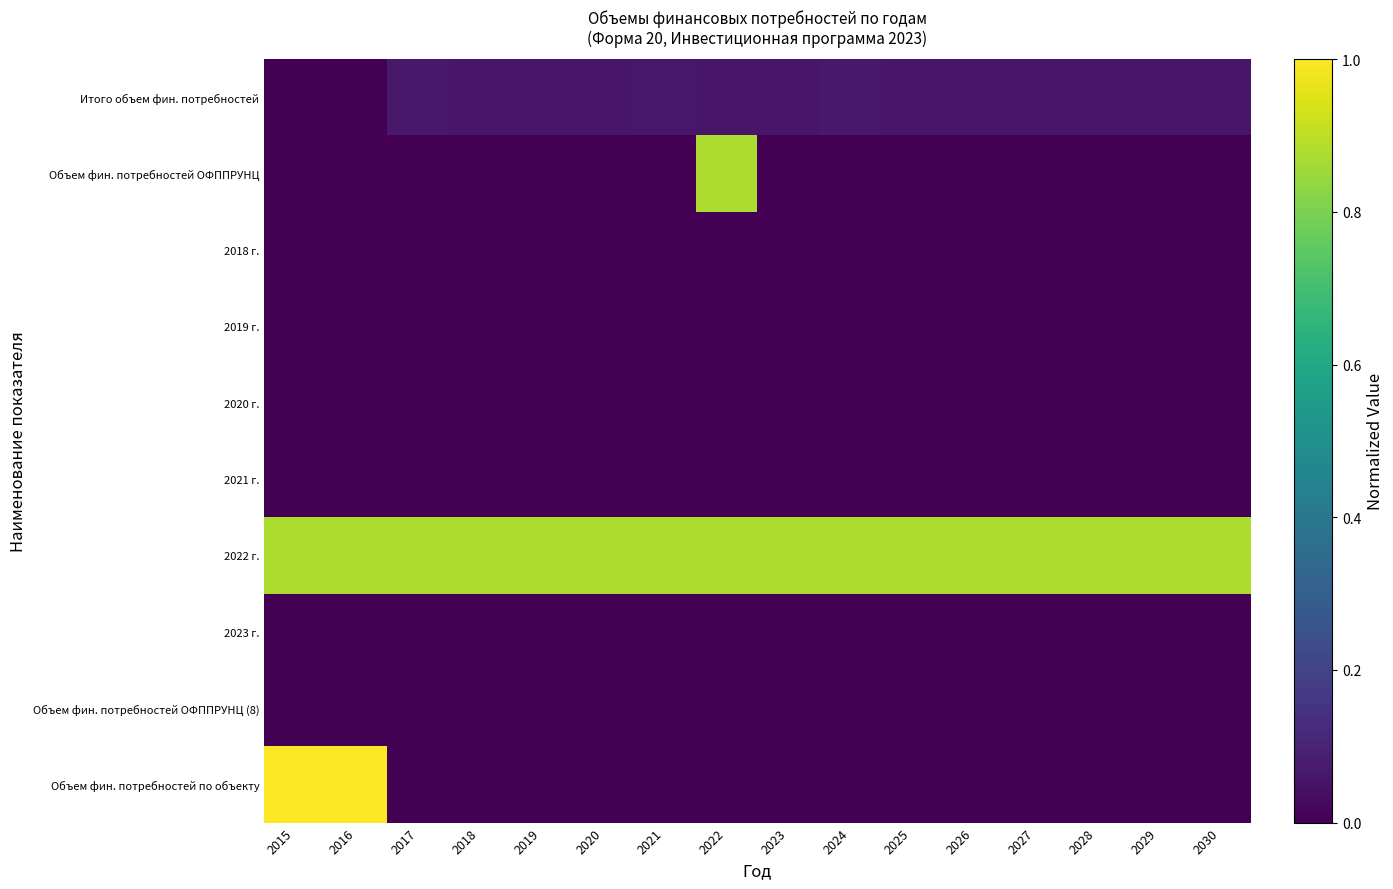

Reading right to left, extract all data points from this chart.

Итого объем фин. потребностей: 2030=0.1	2029=0.1	2028=0.1	2027=0.1	2026=0.1	2025=0.1	2024=0.1	2023=0.1	2022=0.1	2021=0.1	2020=0.1	2019=0.1	2018=0.1	2017=0.1	2016=0.0	2015=0.0
Объем фин. потребностей ОФППРУНЦ: 2030=0.0	2029=0.0	2028=0.0	2027=0.0	2026=0.0	2025=0.0	2024=0.0	2023=0.0	2022=0.9	2021=0.0	2020=0.0	2019=0.0	2018=0.0	2017=0.0	2016=0.0	2015=0.0
2018 г.: 2030=0.0	2029=0.0	2028=0.0	2027=0.0	2026=0.0	2025=0.0	2024=0.0	2023=0.0	2022=0.0	2021=0.0	2020=0.0	2019=0.0	2018=0.0	2017=0.0	2016=0.0	2015=0.0
2019 г.: 2030=0.0	2029=0.0	2028=0.0	2027=0.0	2026=0.0	2025=0.0	2024=0.0	2023=0.0	2022=0.0	2021=0.0	2020=0.0	2019=0.0	2018=0.0	2017=0.0	2016=0.0	2015=0.0
2020 г.: 2030=0.0	2029=0.0	2028=0.0	2027=0.0	2026=0.0	2025=0.0	2024=0.0	2023=0.0	2022=0.0	2021=0.0	2020=0.0	2019=0.0	2018=0.0	2017=0.0	2016=0.0	2015=0.0
2021 г.: 2030=0.0	2029=0.0	2028=0.0	2027=0.0	2026=0.0	2025=0.0	2024=0.0	2023=0.0	2022=0.0	2021=0.0	2020=0.0	2019=0.0	2018=0.0	2017=0.0	2016=0.0	2015=0.0
2022 г.: 2030=0.9	2029=0.9	2028=0.9	2027=0.9	2026=0.9	2025=0.9	2024=0.9	2023=0.9	2022=0.9	2021=0.9	2020=0.9	2019=0.9	2018=0.9	2017=0.9	2016=0.9	2015=0.9
2023 г.: 2030=0.0	2029=0.0	2028=0.0	2027=0.0	2026=0.0	2025=0.0	2024=0.0	2023=0.0	2022=0.0	2021=0.0	2020=0.0	2019=0.0	2018=0.0	2017=0.0	2016=0.0	2015=0.0
Объем фин. потребностей ОФППРУНЦ (8): 2030=0.0	2029=0.0	2028=0.0	2027=0.0	2026=0.0	2025=0.0	2024=0.0	2023=0.0	2022=0.0	2021=0.0	2020=0.0	2019=0.0	2018=0.0	2017=0.0	2016=0.0	2015=0.0
Объем фин. потребностей по объекту: 2030=0.0	2029=0.0	2028=0.0	2027=0.0	2026=0.0	2025=0.0	2024=0.0	2023=0.0	2022=0.0	2021=0.0	2020=0.0	2019=0.0	2018=0.0	2017=0.0	2016=1.0	2015=1.0